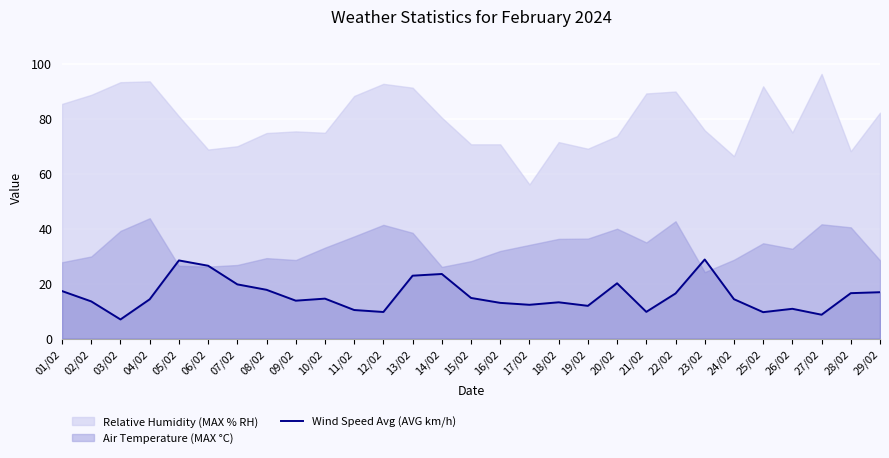

True or false: the data has more than 2 interior local peaks.

True